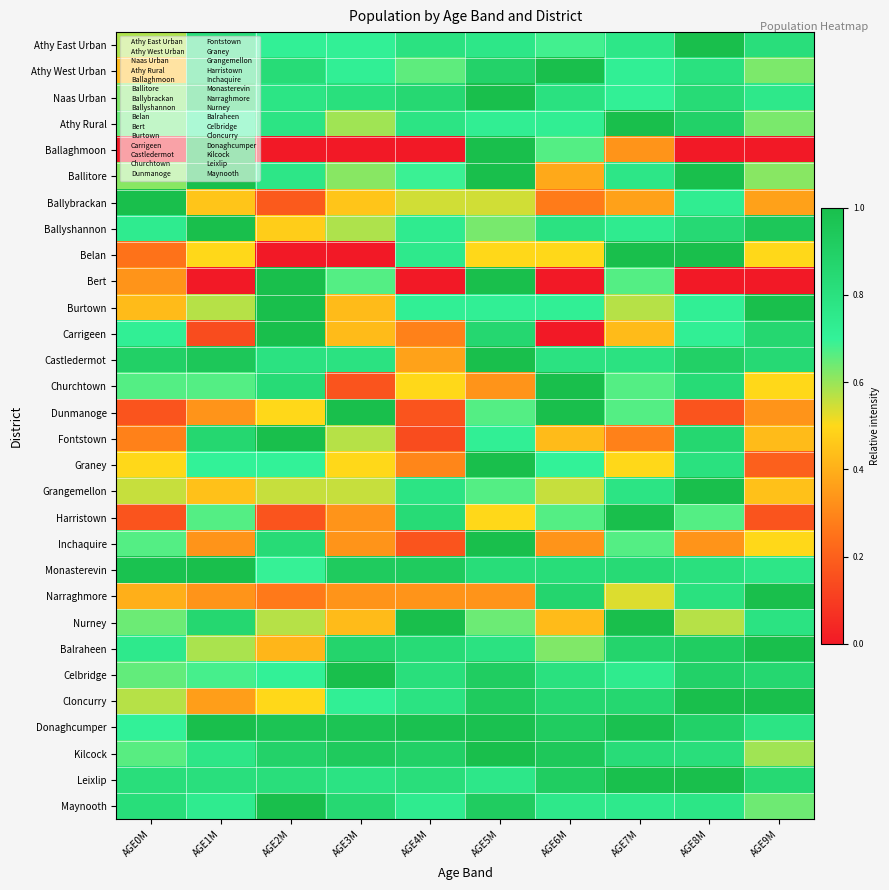

How many values in Carrigeen are above zero?

9